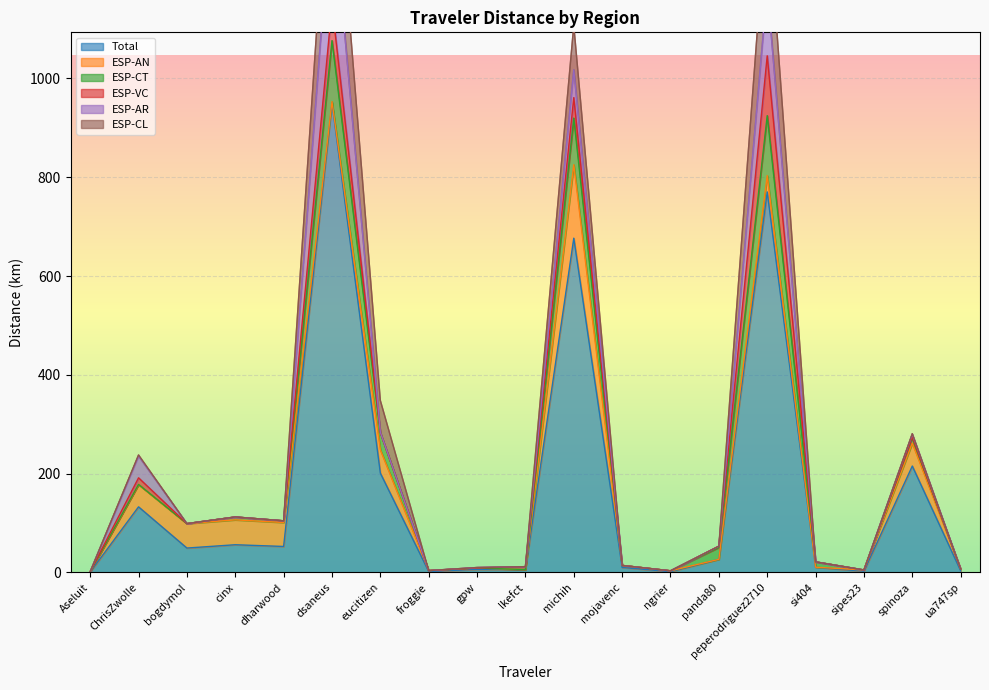

Reading left to right, extract all data points from this chart.

Total: Aseluit=0.8	ChrisZwolle=132.9	bogdymol=49.5	cinx=56.2	dharwood=52.7	dsaneus=950.7	eucitizen=201.1	froggie=2.0	gpw=6.4	lkefct=5.9	michih=676.7	mojavenc=10.2	ngrier=1.7	panda80=26.6	peperodriguez2710=770.4	si404=10.8	sipes23=2.6	spinoza=215.5	ua747sp=3.5
ESP-AN: Aseluit=0.8	ChrisZwolle=45.1	bogdymol=49.5	cinx=50.4	dharwood=48.5	dsaneus=2.5	eucitizen=47.1	froggie=2.0	gpw=2.7	lkefct=0.0	michih=148.7	mojavenc=4.2	ngrier=1.7	panda80=0.0	peperodriguez2710=33.0	si404=0.0	sipes23=2.6	spinoza=46.4	ua747sp=3.5
ESP-CT: Aseluit=0.0	ChrisZwolle=0.3	bogdymol=0.0	cinx=5.8	dharwood=3.4	dsaneus=123.4	eucitizen=34.7	froggie=0.0	gpw=0.0	lkefct=0.0	michih=94.4	mojavenc=0.0	ngrier=0.0	panda80=24.1	peperodriguez2710=121.4	si404=10.8	sipes23=0.0	spinoza=10.6	ua747sp=0.0
ESP-VC: Aseluit=0.0	ChrisZwolle=13.4	bogdymol=0.0	cinx=0.0	dharwood=0.0	dsaneus=71.5	eucitizen=0.0	froggie=0.0	gpw=0.0	lkefct=5.9	michih=41.5	mojavenc=0.0	ngrier=0.0	panda80=2.5	peperodriguez2710=121.1	si404=0.0	sipes23=0.0	spinoza=1.9	ua747sp=0.0
ESP-AR: Aseluit=0.0	ChrisZwolle=44.2	bogdymol=0.0	cinx=0.0	dharwood=0.0	dsaneus=230.3	eucitizen=1.0	froggie=0.0	gpw=1.0	lkefct=0.0	michih=56.4	mojavenc=0.0	ngrier=0.0	panda80=0.0	peperodriguez2710=137.9	si404=0.0	sipes23=0.0	spinoza=5.7	ua747sp=0.0
ESP-CL: Aseluit=0.0	ChrisZwolle=2.1	bogdymol=0.0	cinx=0.0	dharwood=0.0	dsaneus=179.5	eucitizen=64.2	froggie=0.0	gpw=0.0	lkefct=0.0	michih=90.2	mojavenc=0.0	ngrier=0.0	panda80=0.0	peperodriguez2710=180.9	si404=0.0	sipes23=0.0	spinoza=1.0	ua747sp=0.0